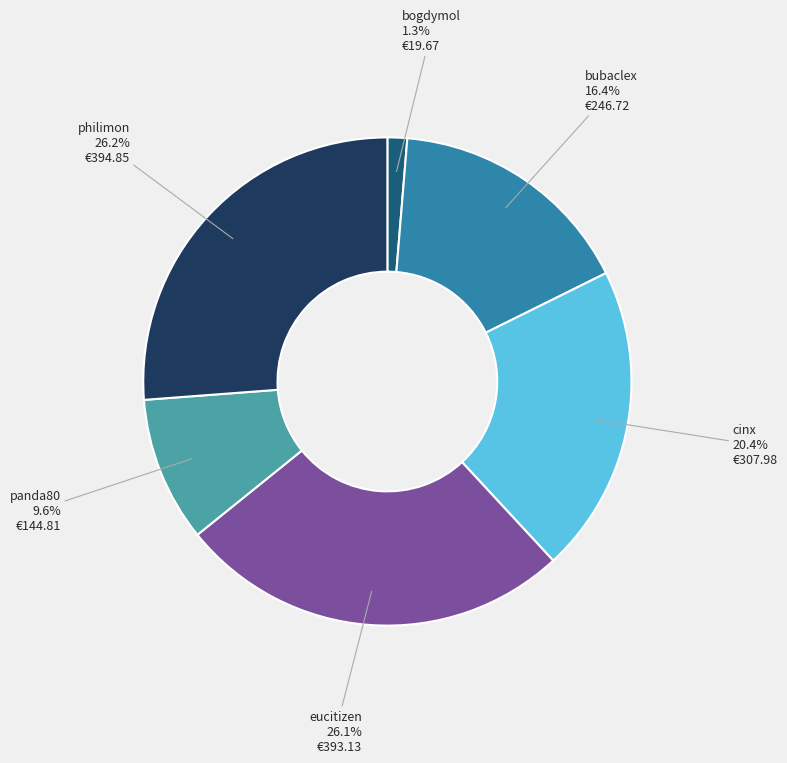

Does any single category account for the majority?

No